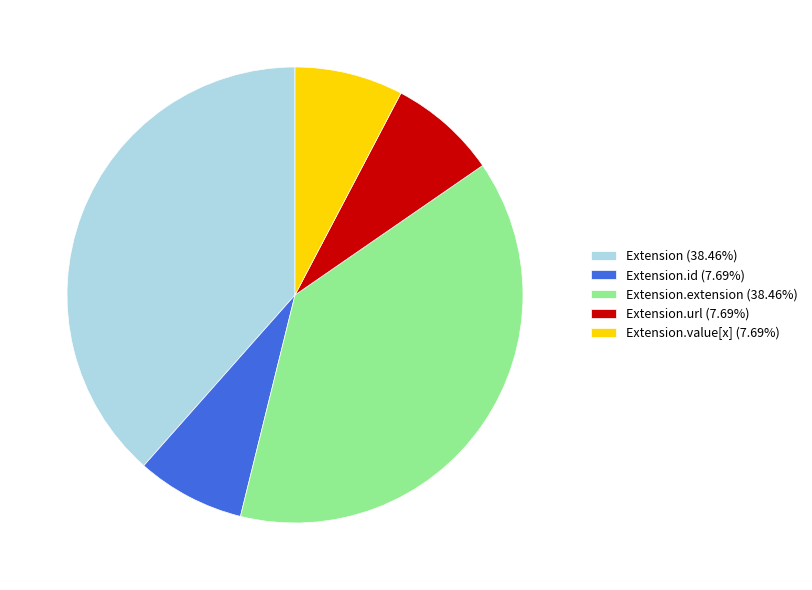

Does any single category account for the majority?

No